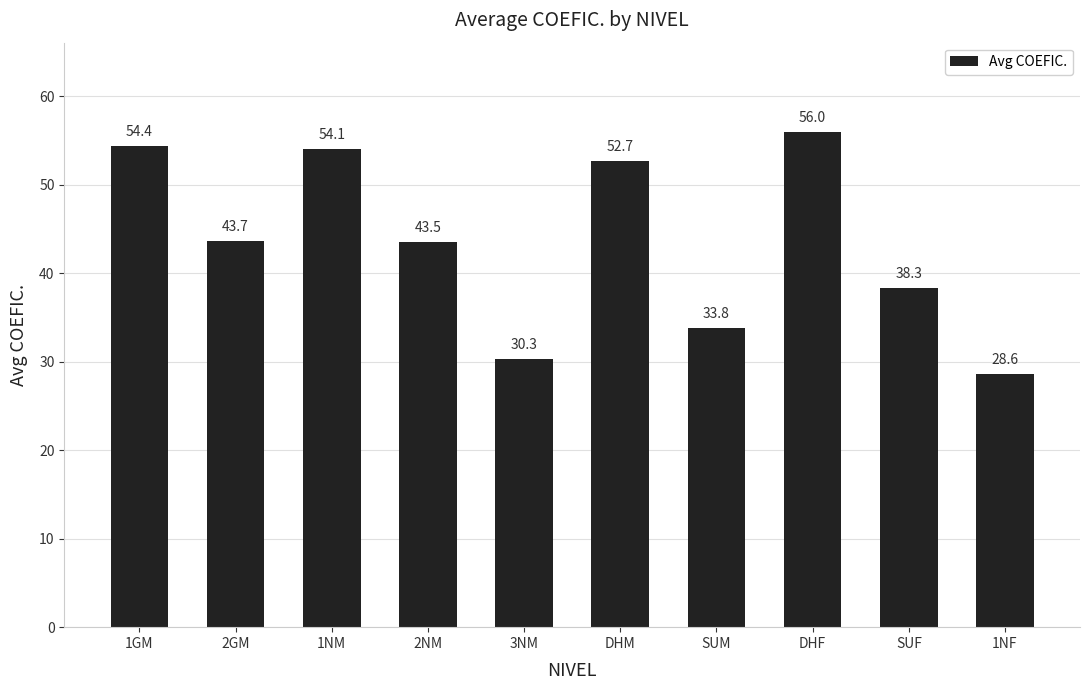

Which label corresponds to the largest value in the chart?

DHF